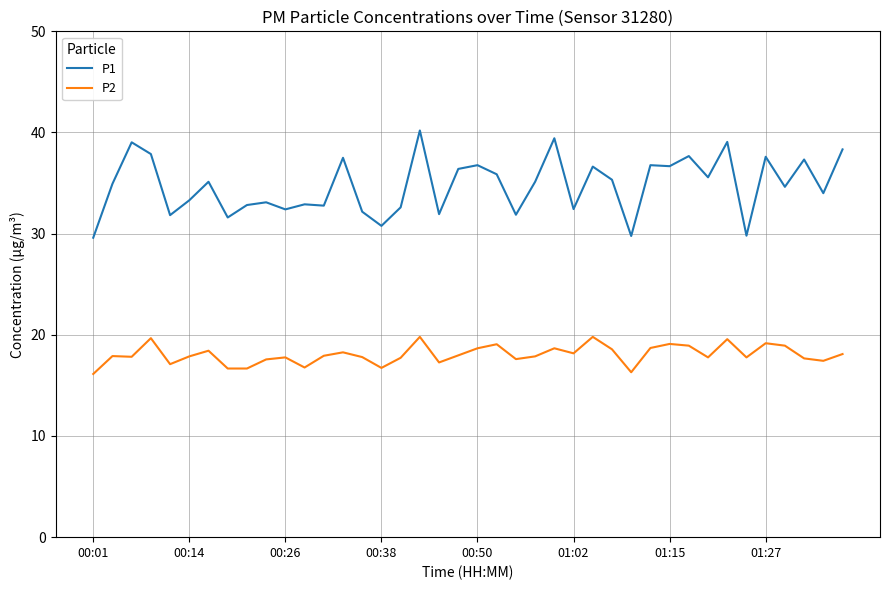

Rank the series by their maximum value, from lowest to highest.

P2, P1